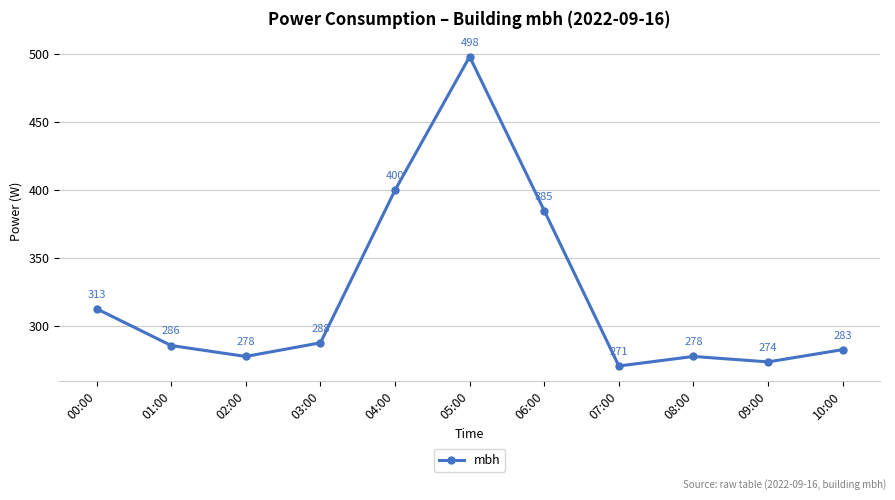

What is the label of the 10th point from the left?

09:00